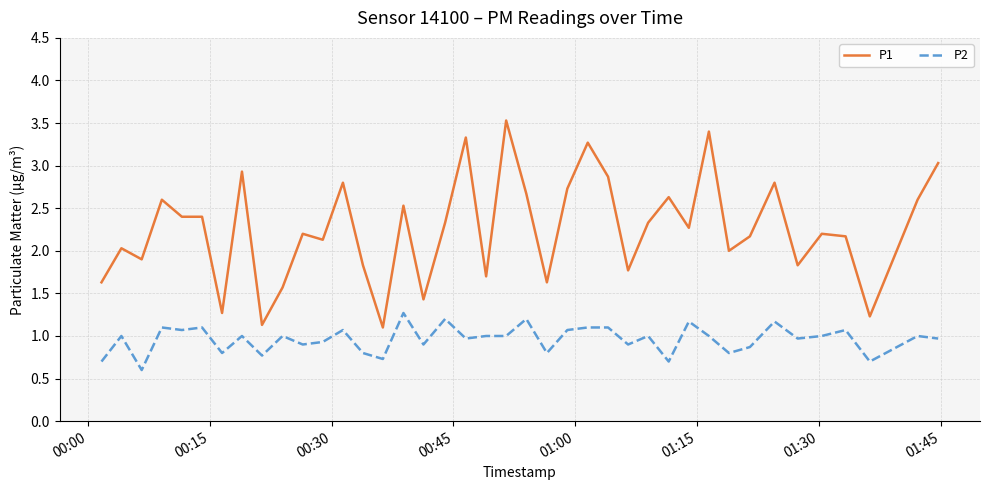

What is the smallest value displayed?

0.6